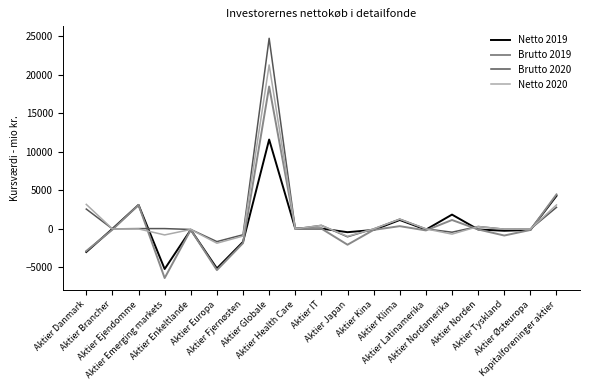

How many lines are shown in the chart?

4